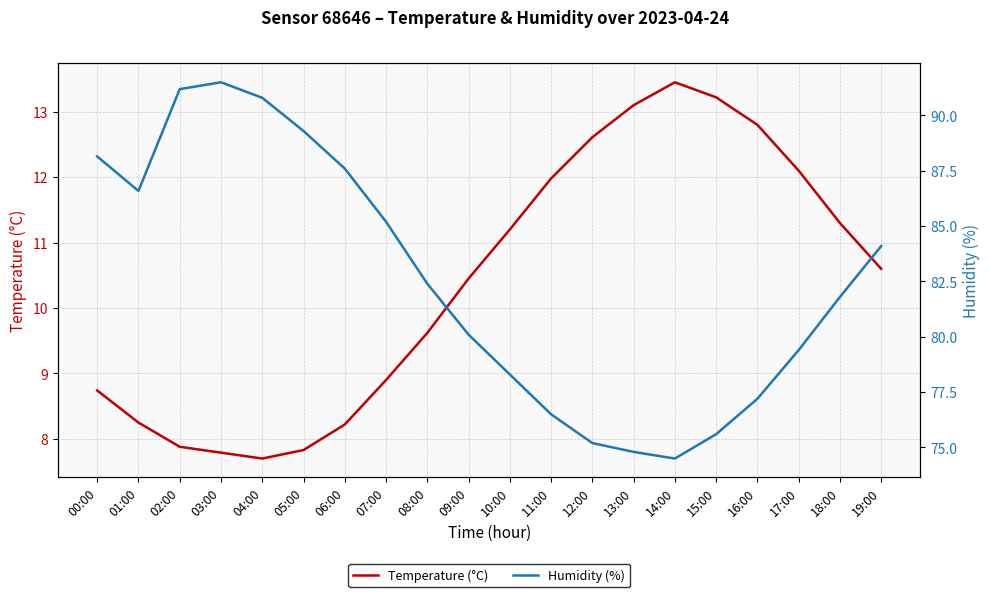

Between 03:00 and 06:00, which series saw the biggest shift?

Humidity (%)